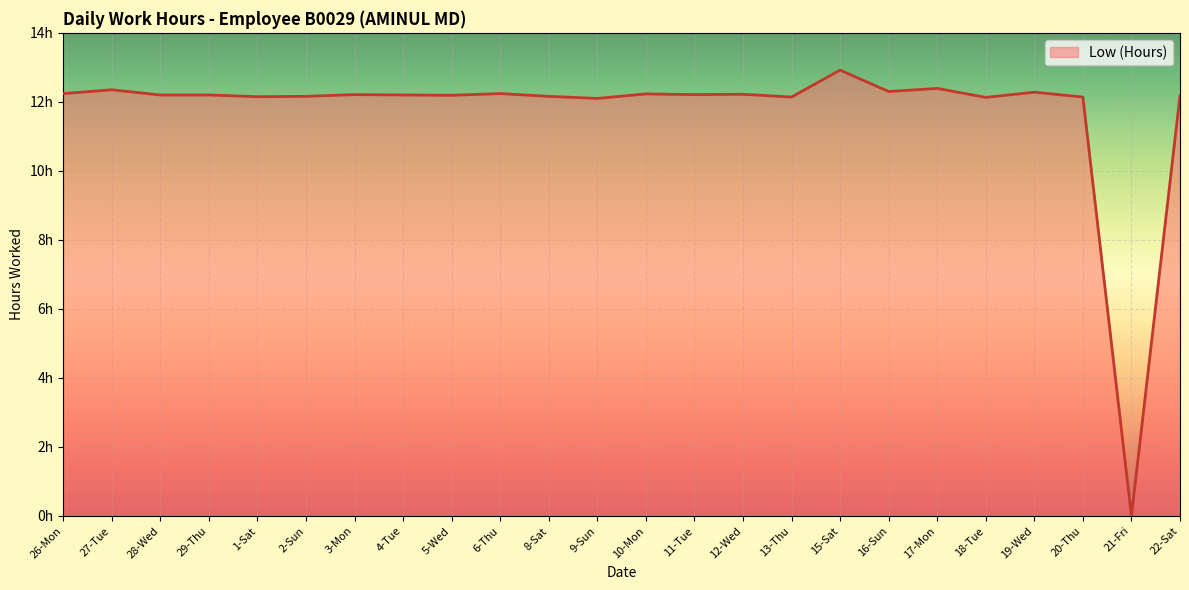

Does the chart display data point markers on the line(s)?

No